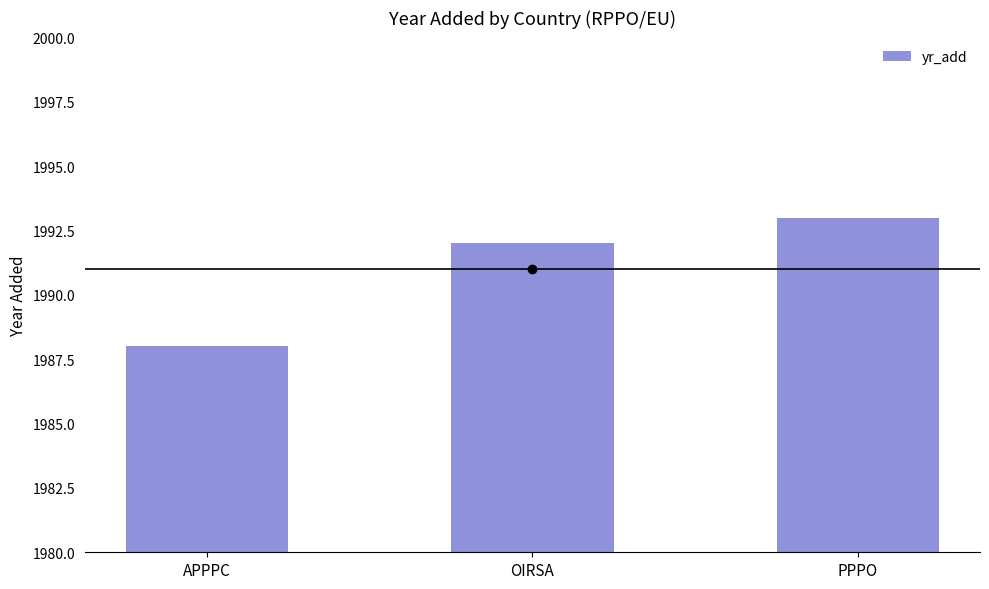

What position from the right is PPPO?

1